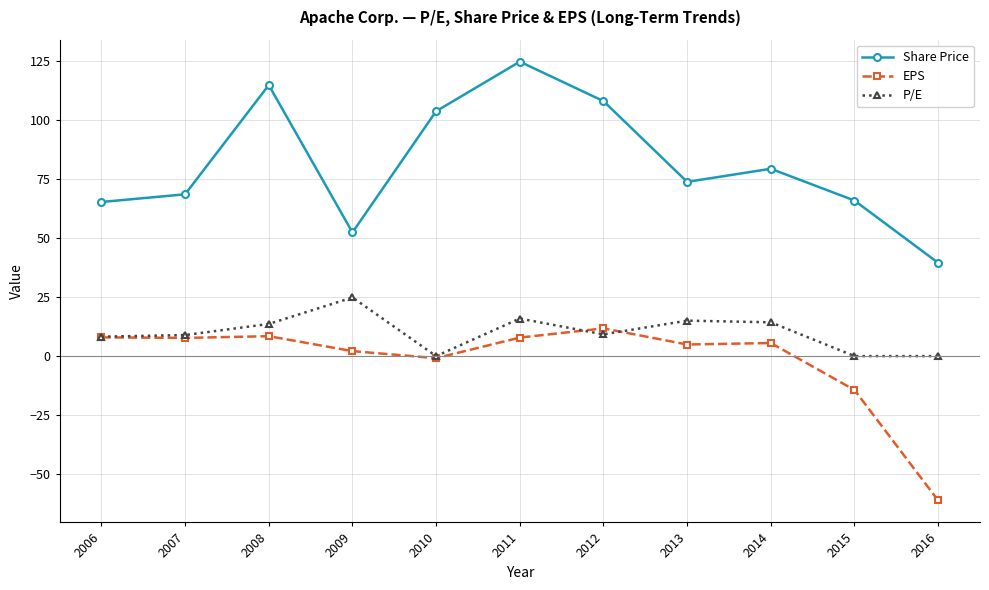

Read the P/E value at 2013.

15.0